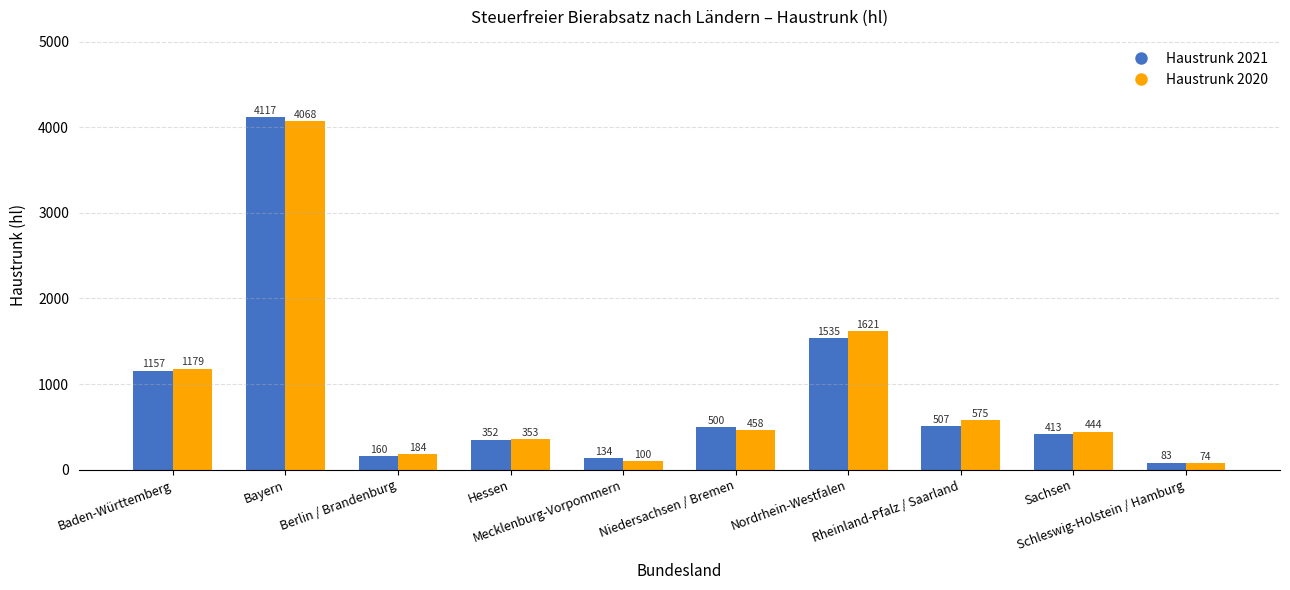

Rank the series by their average value, from highest to lowest.

Haustrunk 2020, Haustrunk 2021